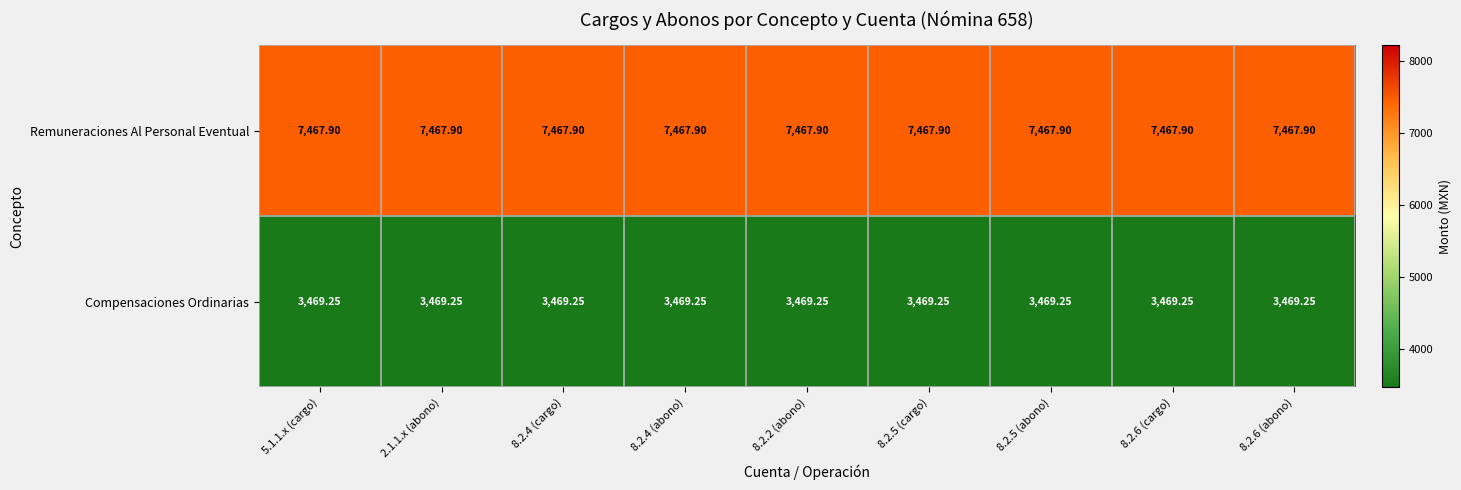

List the series in order of their peak value, highest first.

Remuneraciones Al Personal Eventual, Compensaciones Ordinarias